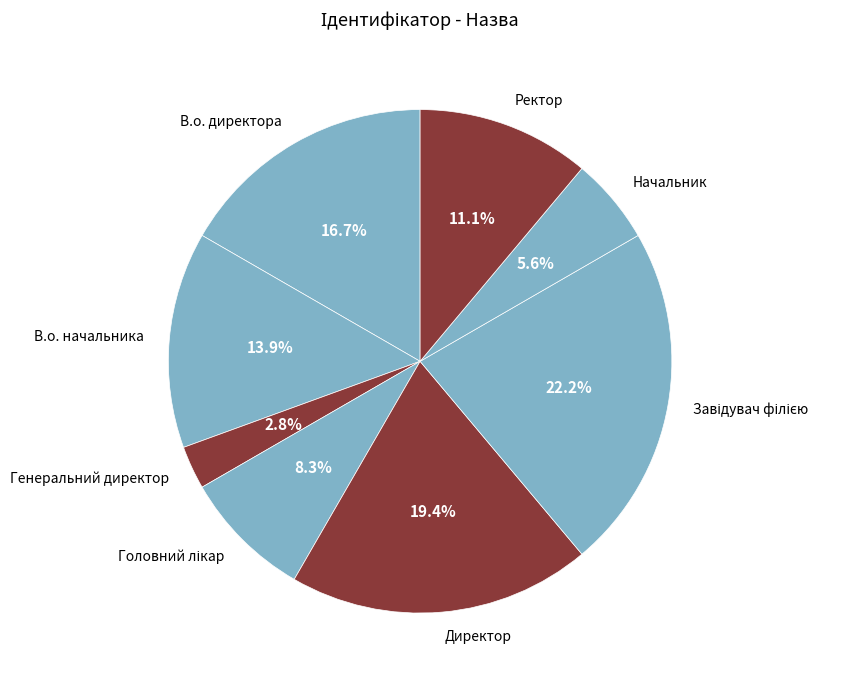

Which slice is the smallest?

Генеральний директор